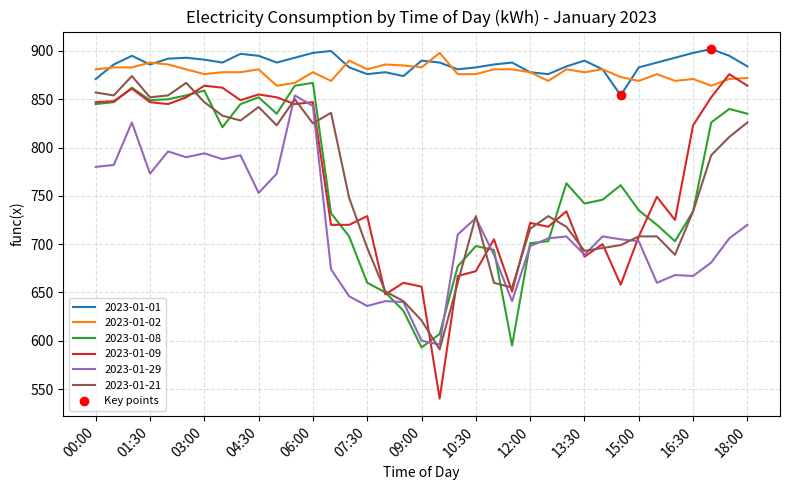

Which series has the widest spread of values?

2023-01-09